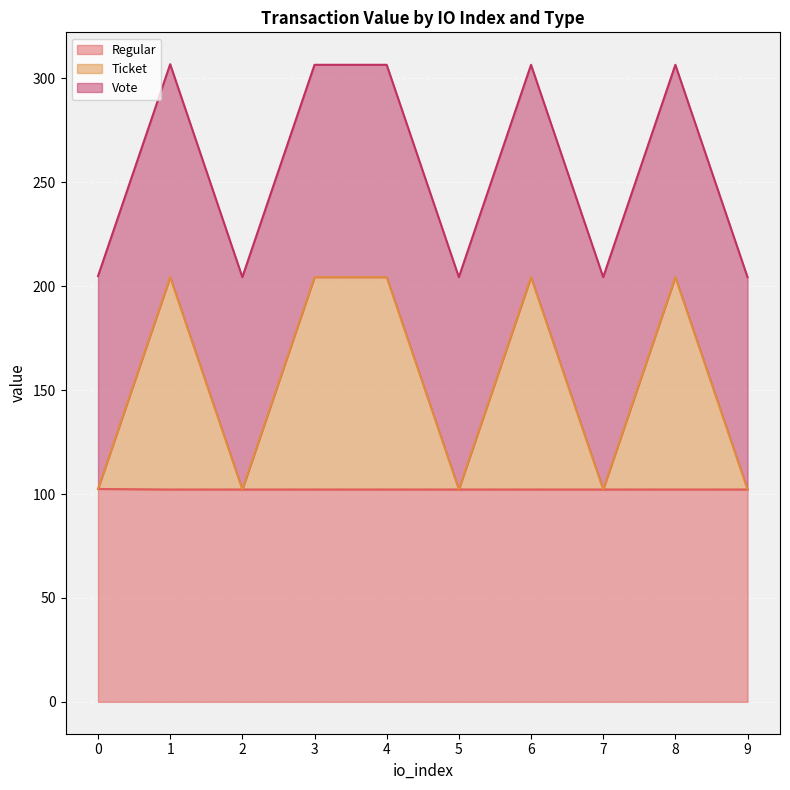

What is the minimum value for Regular?

102.2